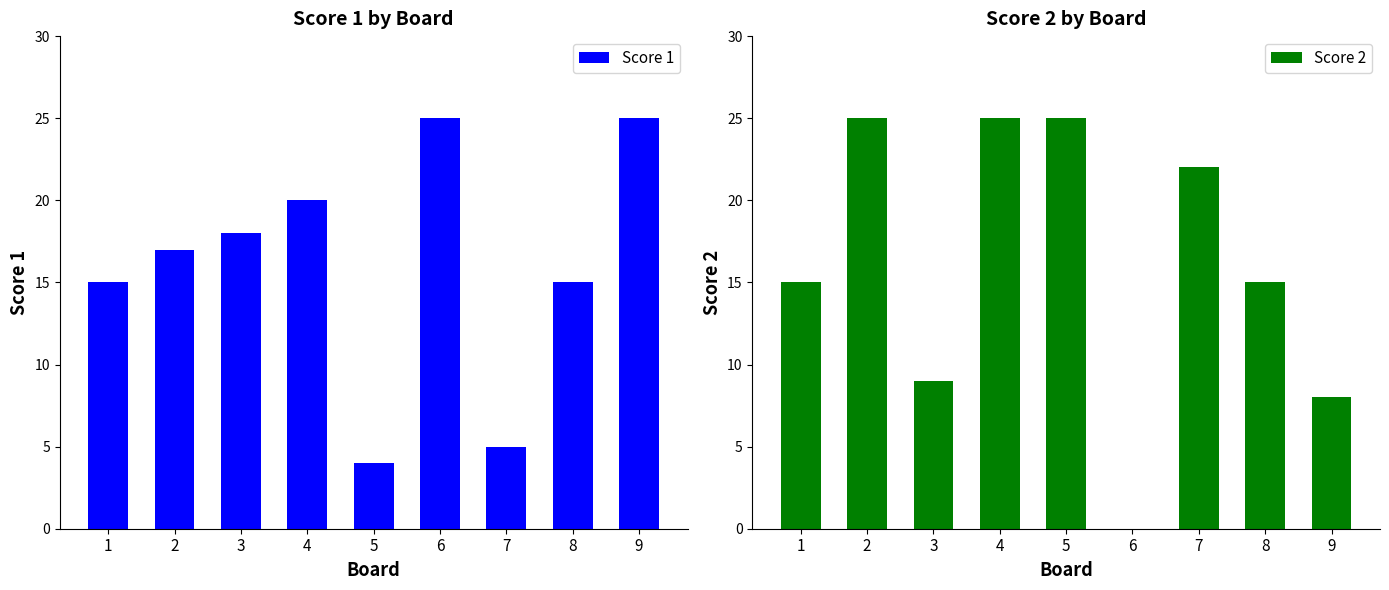

What is the value of the Score 1 bar at the 4th from the left?

20